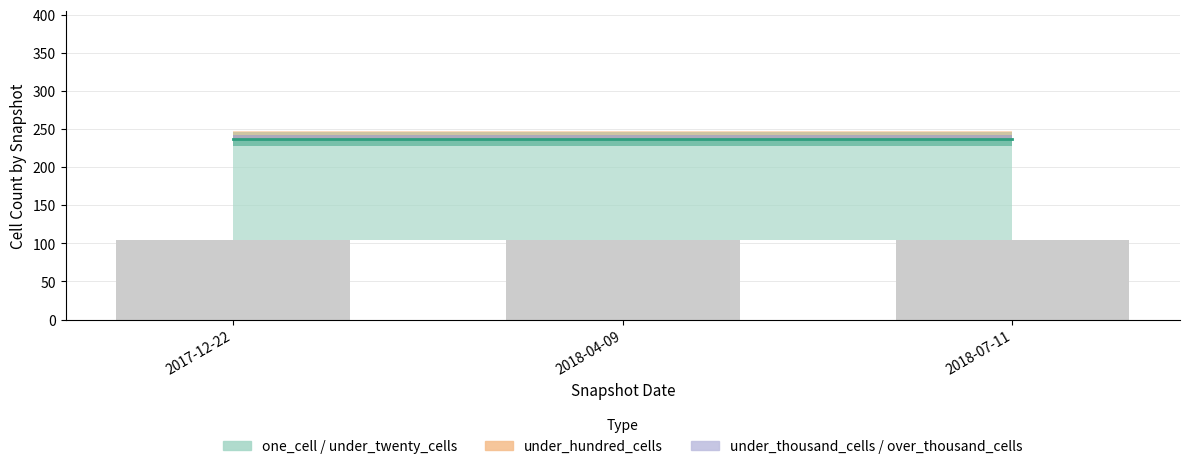

What is the label of the 3rd bar from the right?

2017-12-22